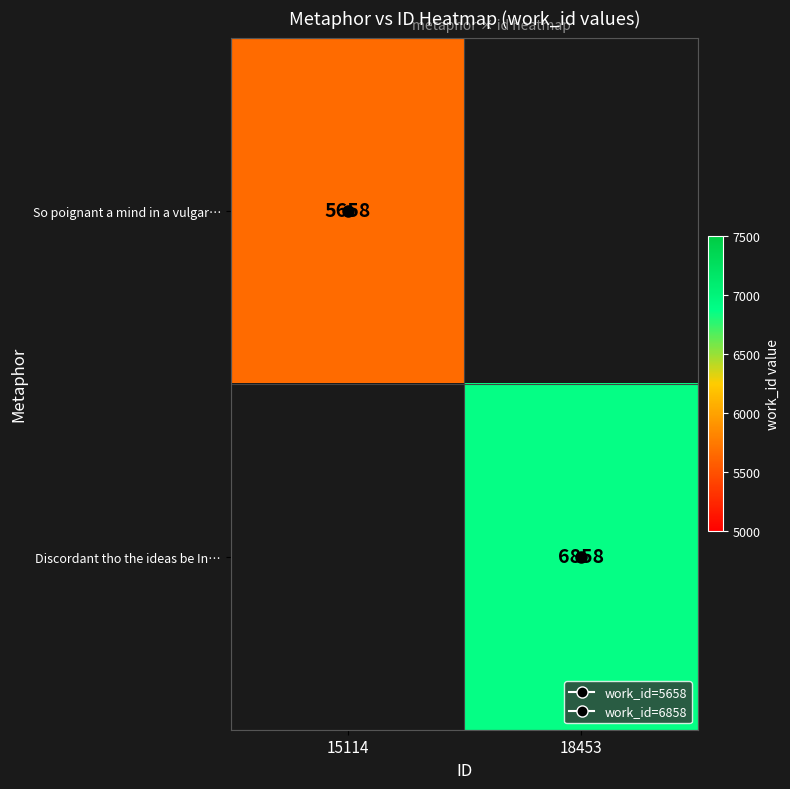

The Discordant tho the ideas be In… series shows 6858.0 at 18453. True or false?

True